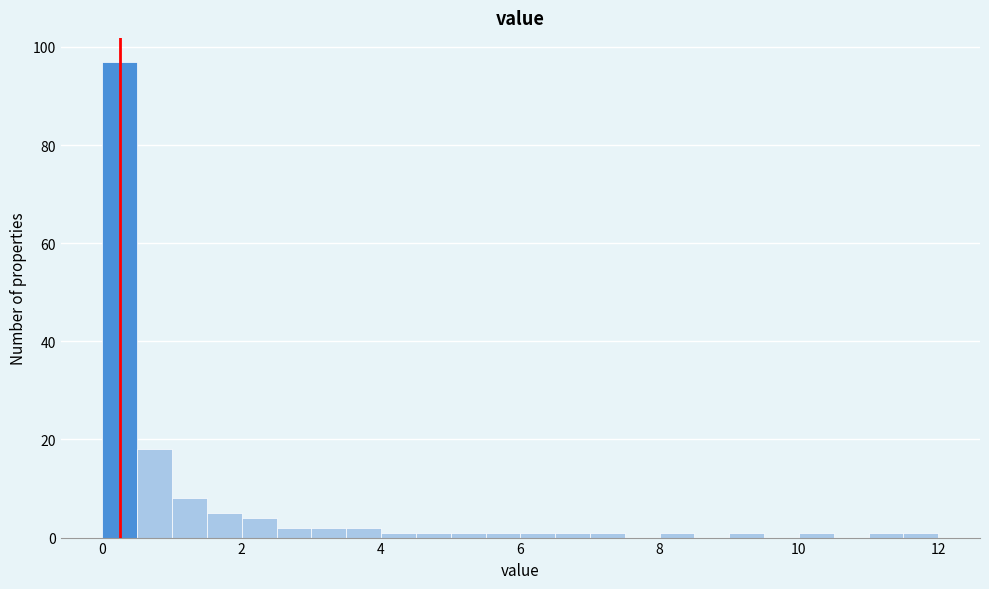

Read against the x-axis, roughly where is the centre of the tallest bar?

0.2